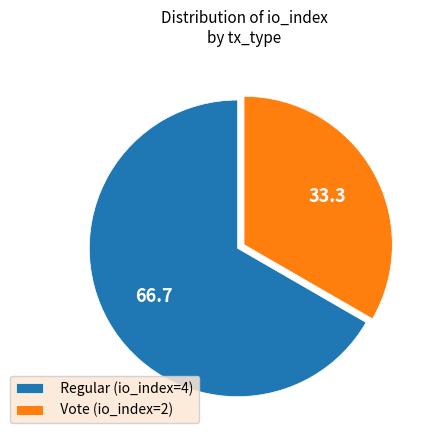

Between Regular (io_index=4) and Vote (io_index=2), which is larger?

Regular (io_index=4)